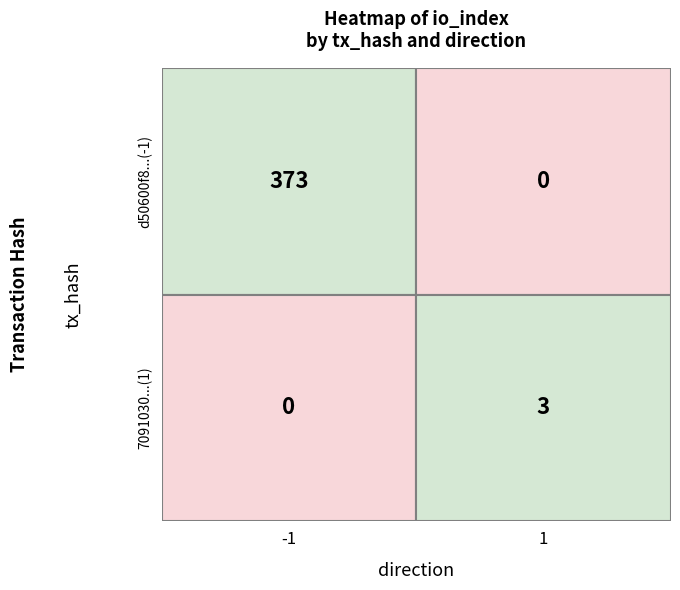

Rank the series by their maximum value, from lowest to highest.

7091030329effd17cc572597777bcf66905c13a, d50600f8161c50299028490ce450e1d97b29056